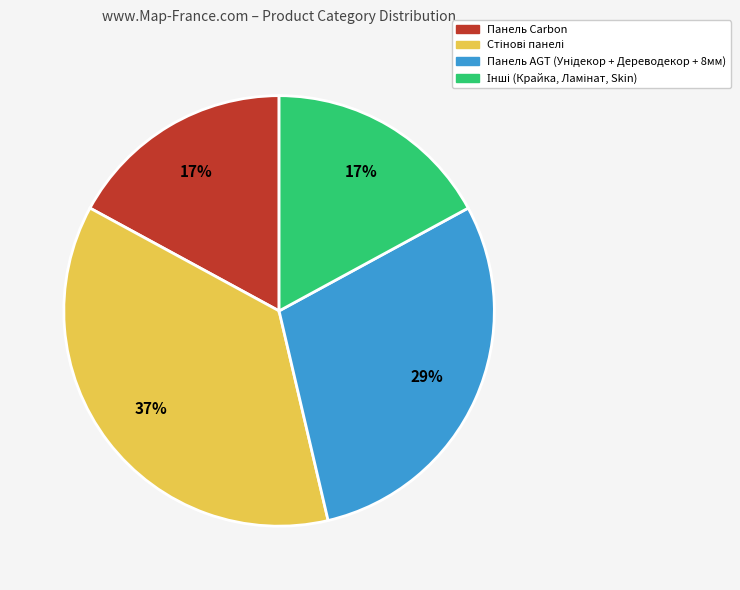

To the nearest percent, what is the average slice percentage?

25%